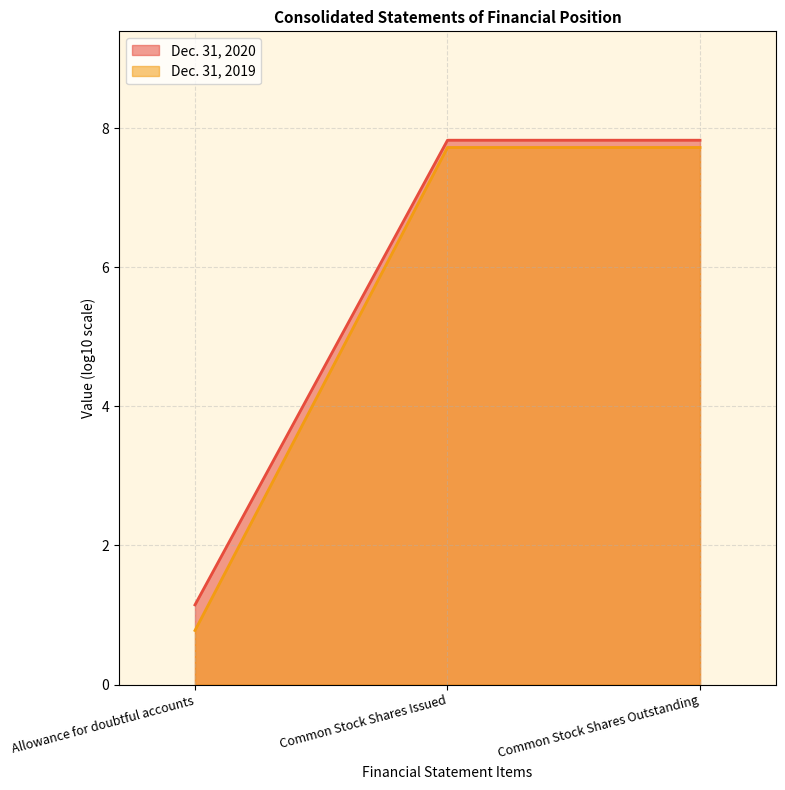

What is the label of the 3rd point from the right?

Allowance for doubtful accounts